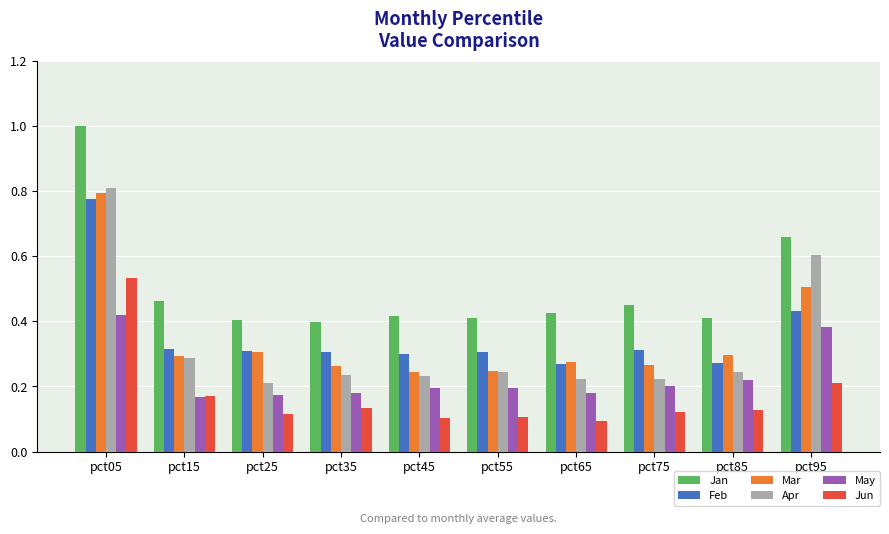

Which series has the largest total across all categories?

Jan